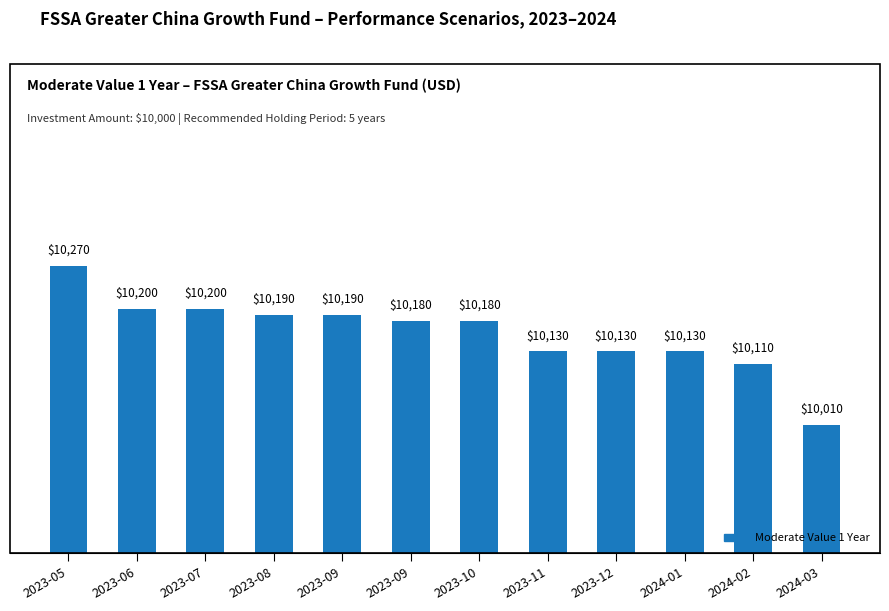

How many distinct data groups are displayed?

1